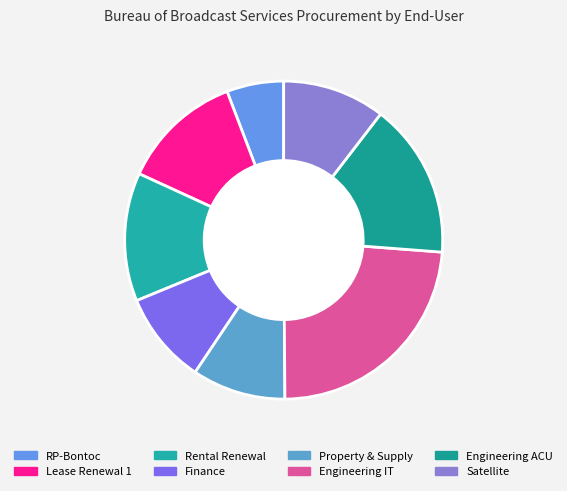

Count the number of slices in the pie.

8